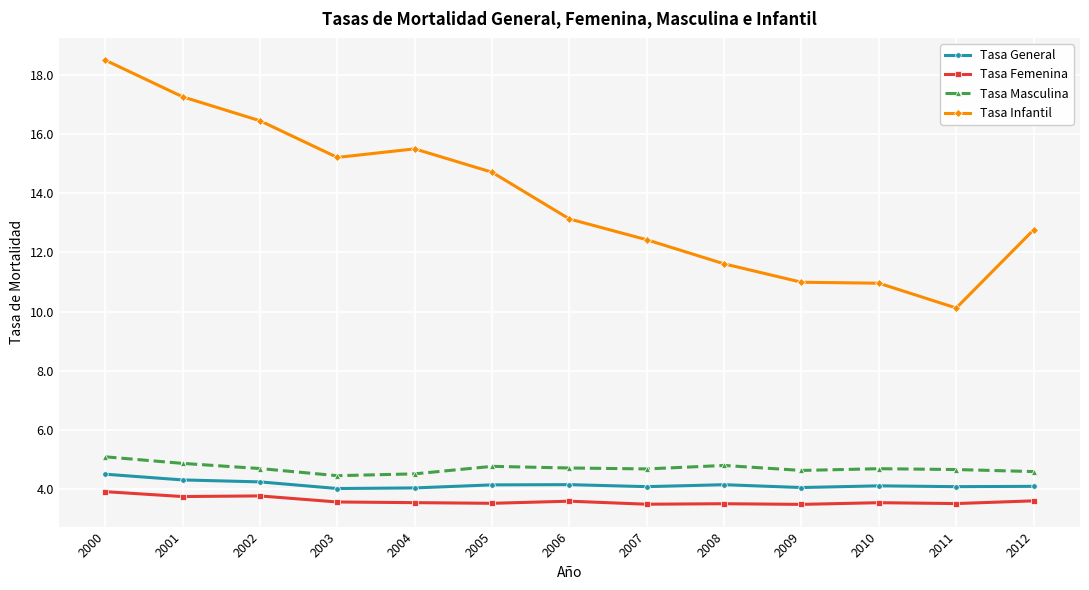

True or false: Tasa Infantil and Tasa Masculina cross at least once.

False